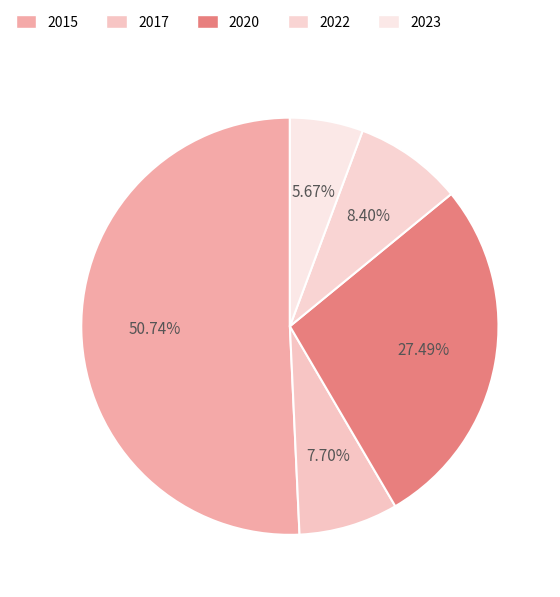

Rank the categories by value from lowest to highest.

2023, 2017, 2022, 2020, 2015